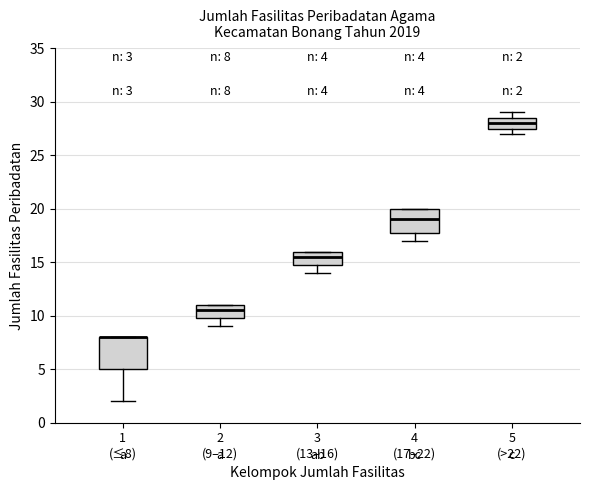

Which box is the tallest, from its lower edge to its upper edge?

1 (≤8)